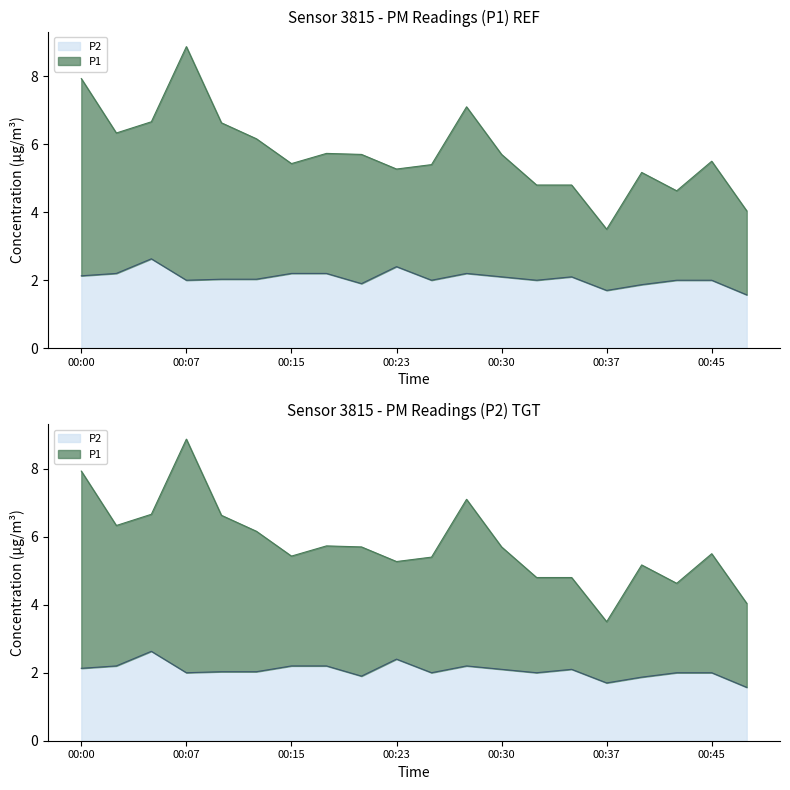

True or false: P2 and P1 cross at least once.

False